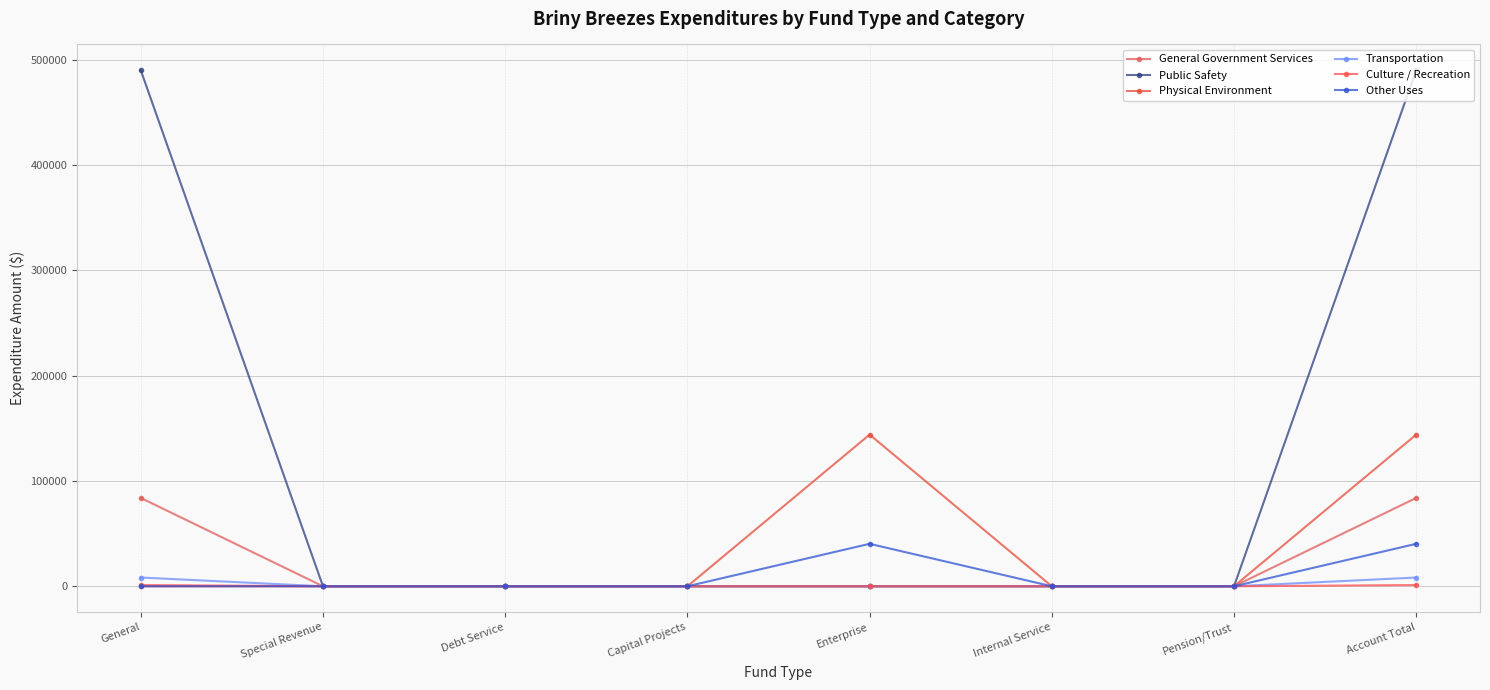

What is the difference between the second highest and minimum values in the Culture / Recreation series?

1176